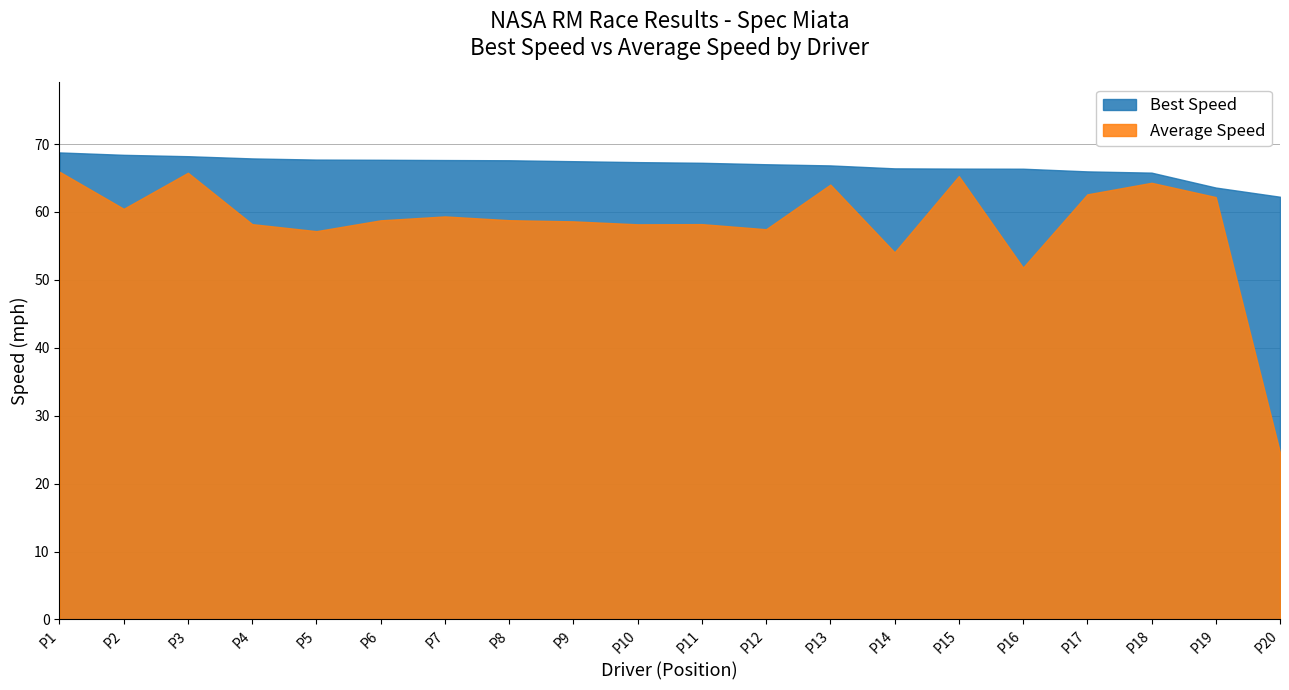

How many lines are shown in the chart?

2